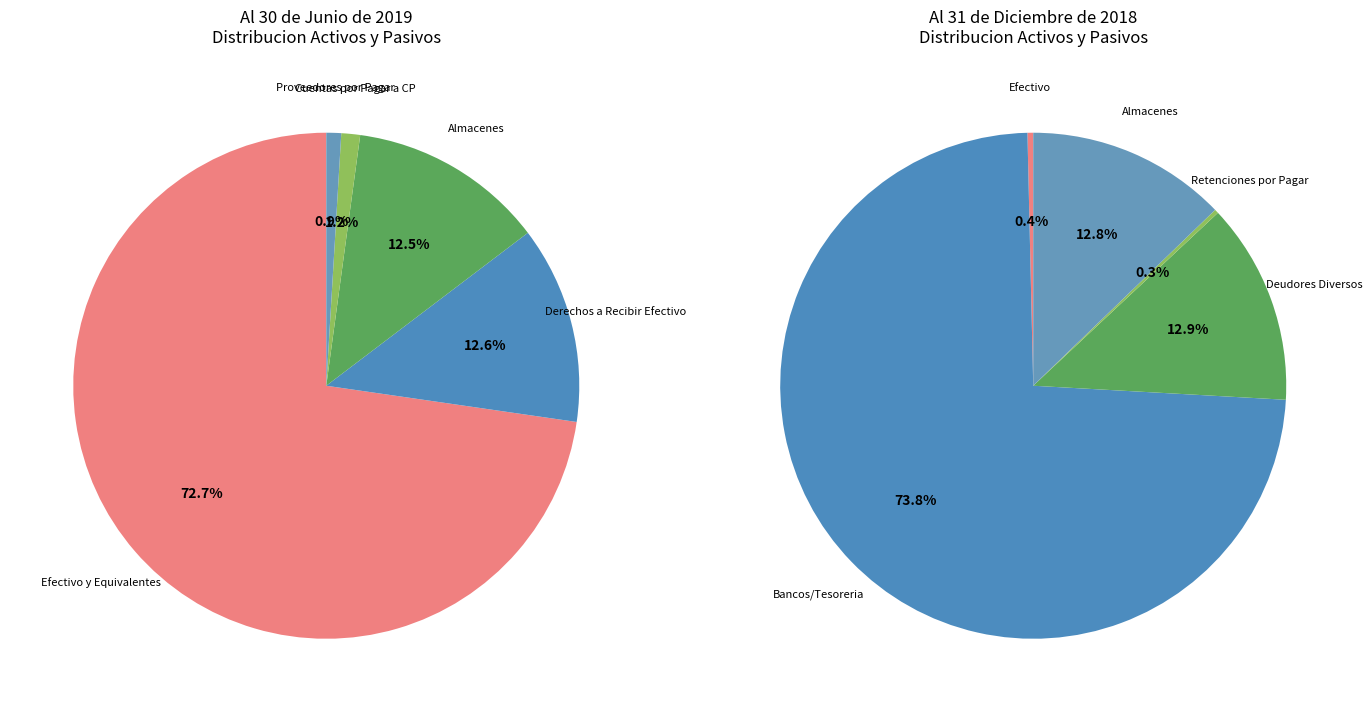

Does Efectivo y Equivalentes account for over 50% of the chart?

Yes